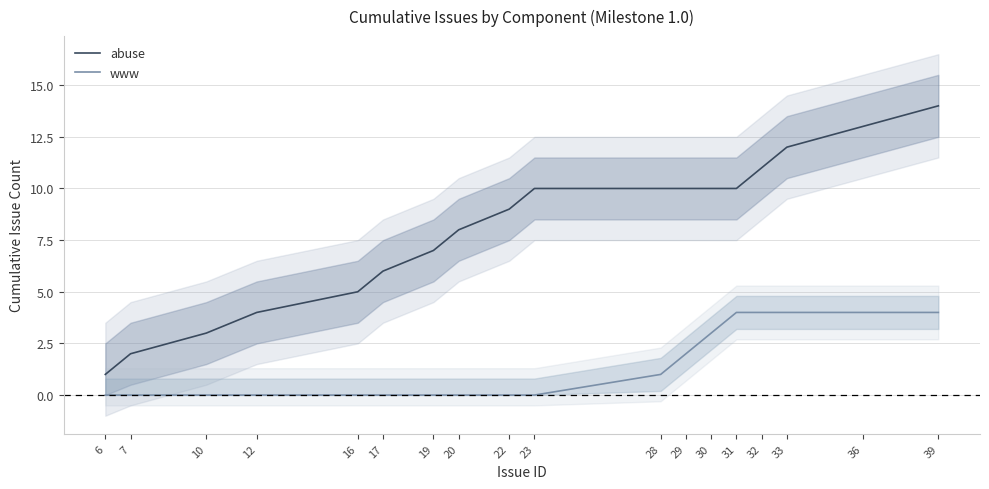

Reading right to left, what are all the values shown in this chart?

abuse: 14	13	12	11	10	10	10	10	10	9	8	7	6	5	4	3	2	1
www: 4	4	4	4	4	3	2	1	0	0	0	0	0	0	0	0	0	0